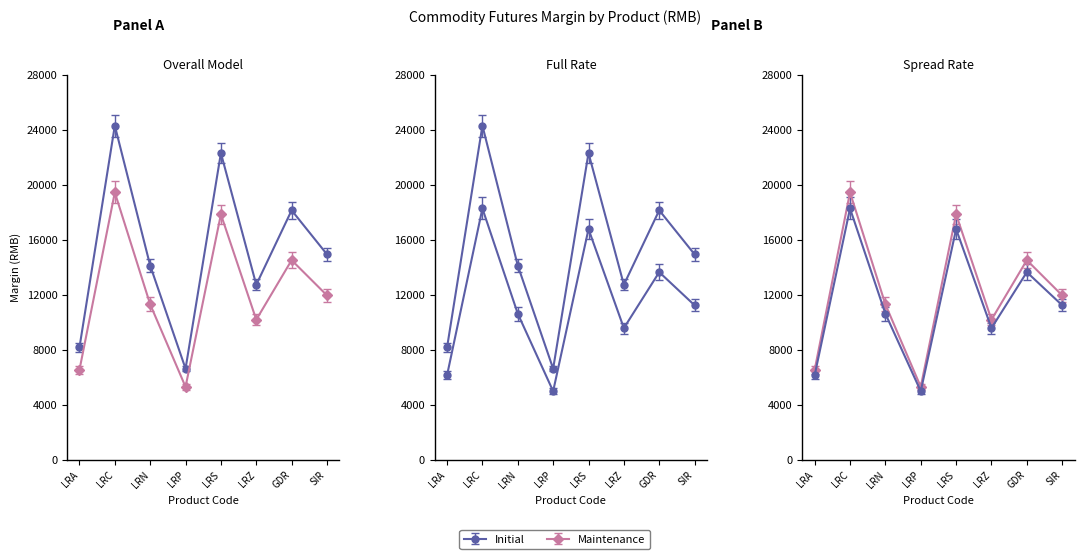

Between LRC and SIR, which series saw the biggest shift?

Initial